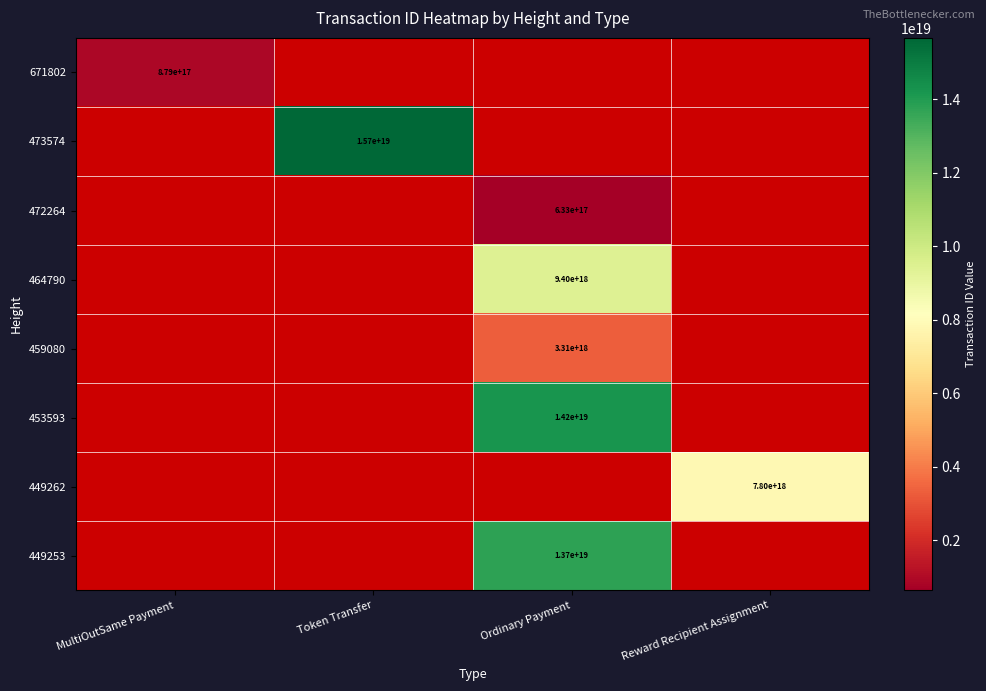

Between MultiOutSame Payment and Reward Recipient Assignment, which is larger?

Reward Recipient Assignment